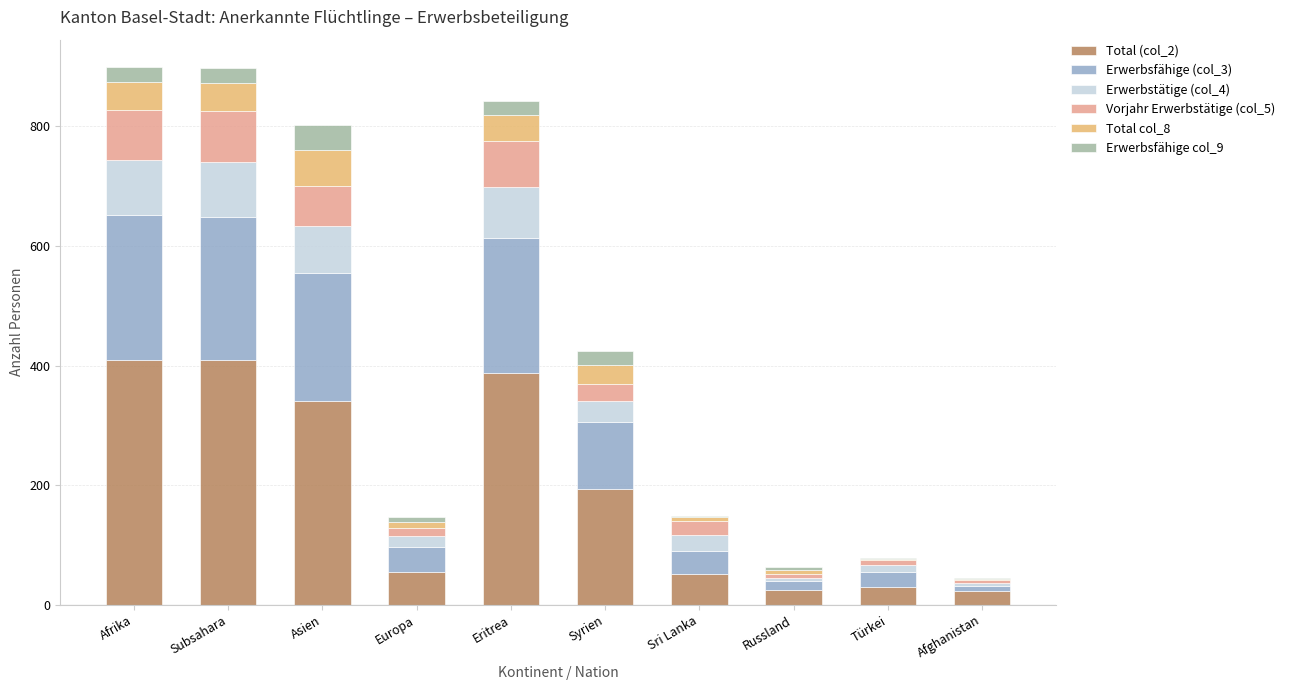

Is it true that Total (col_2) equals 574 at Eritrea?

False